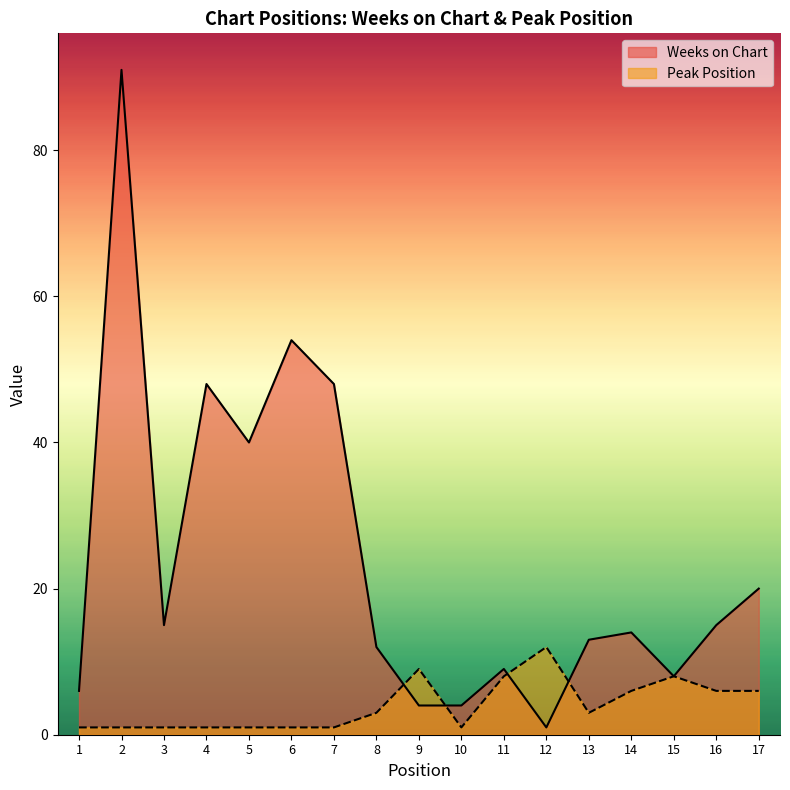

What is the difference between the Peak Position values at 6 and 9?

8